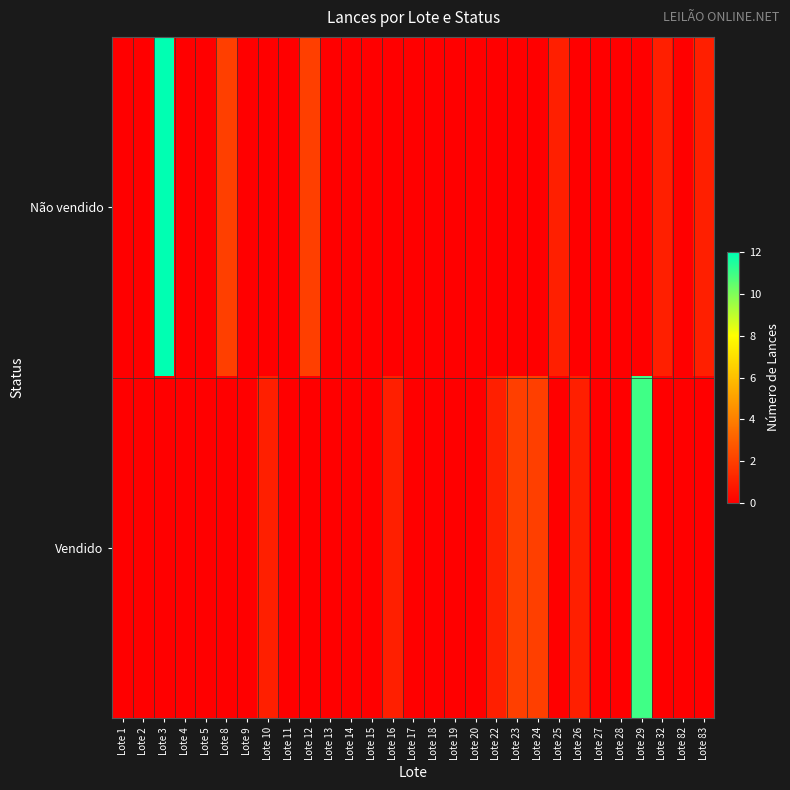

Which series has the largest range (max minus min)?

Não vendido